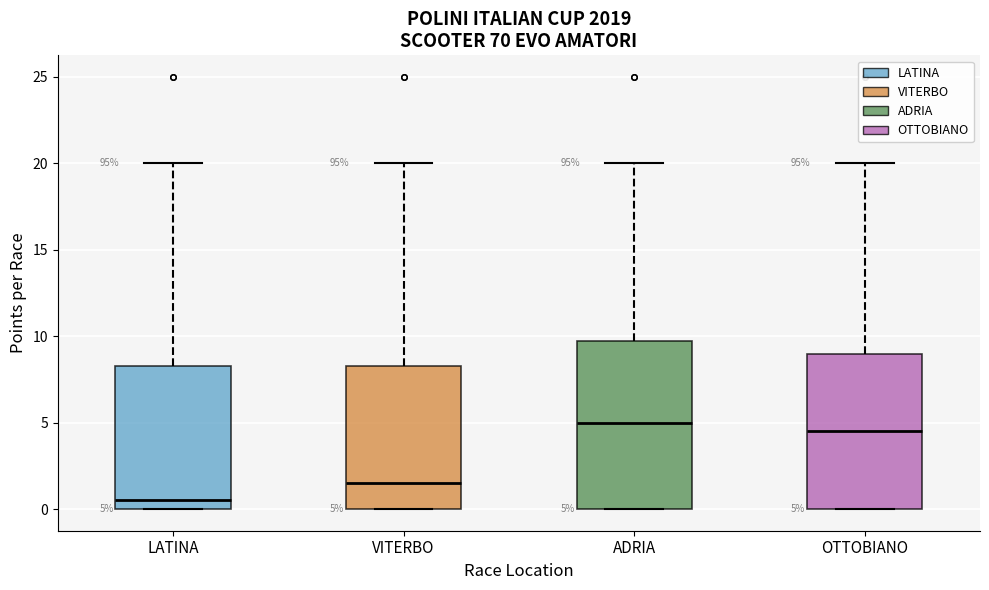

Which box's median line is the highest?

ADRIA